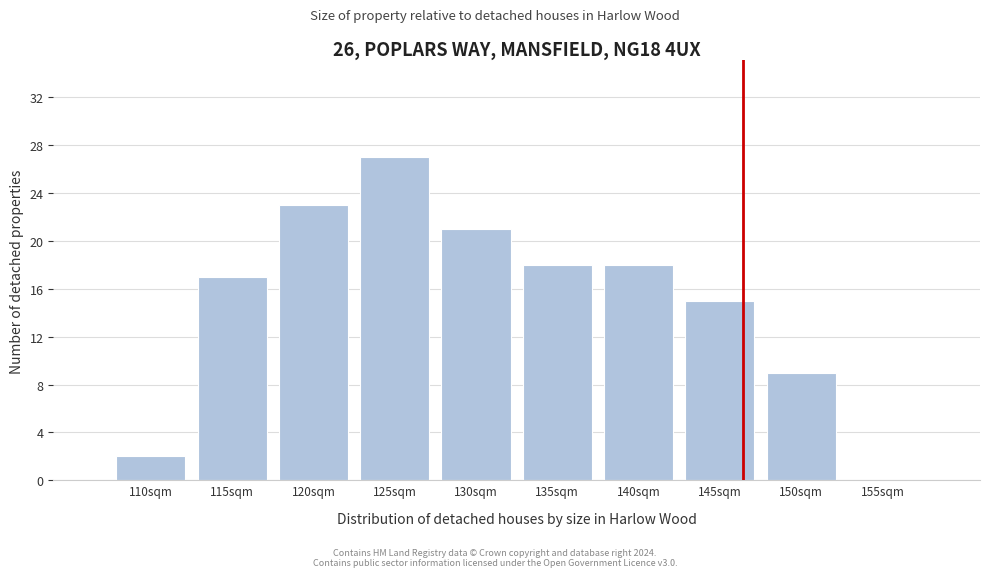

Reading left to right, what are all the values shown in this chart?

110sqm=2	115sqm=17	120sqm=23	125sqm=27	130sqm=21	135sqm=18	140sqm=18	145sqm=15	150sqm=9	155sqm=0